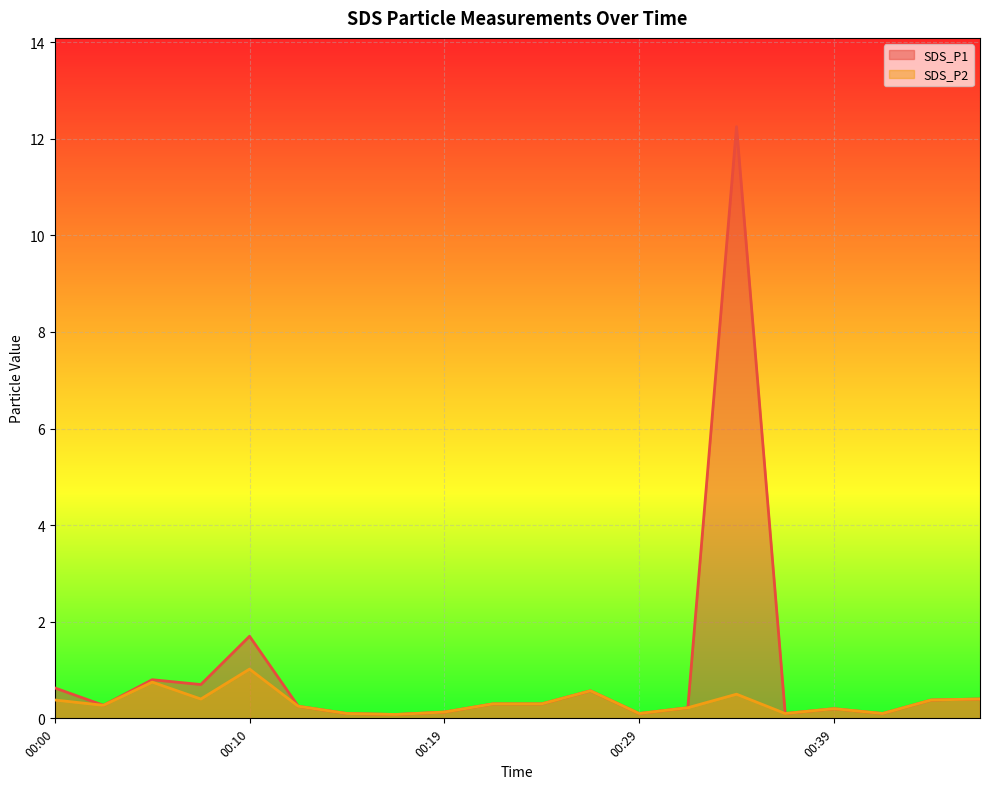

Is it true that SDS_P1 equals 0.4 at 00:46?

True